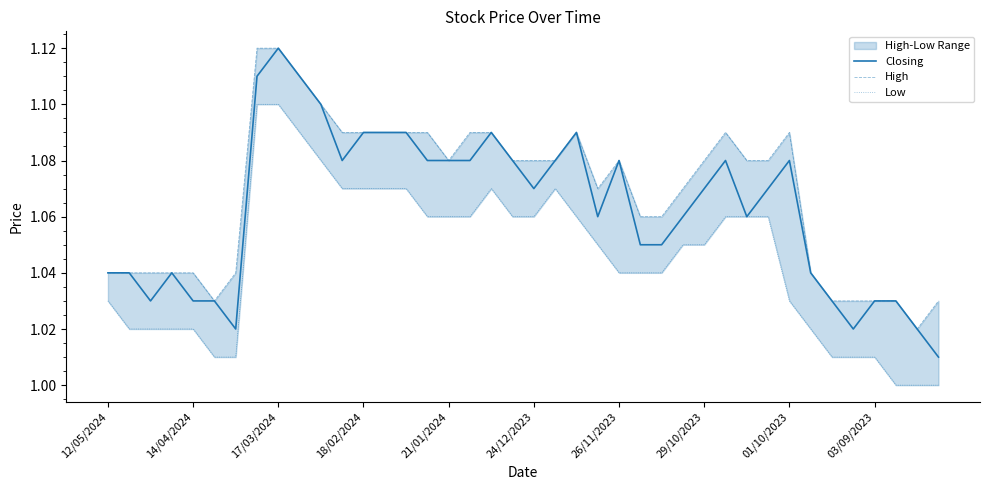

Which category has the highest value in the Closing series?

17/03/2024